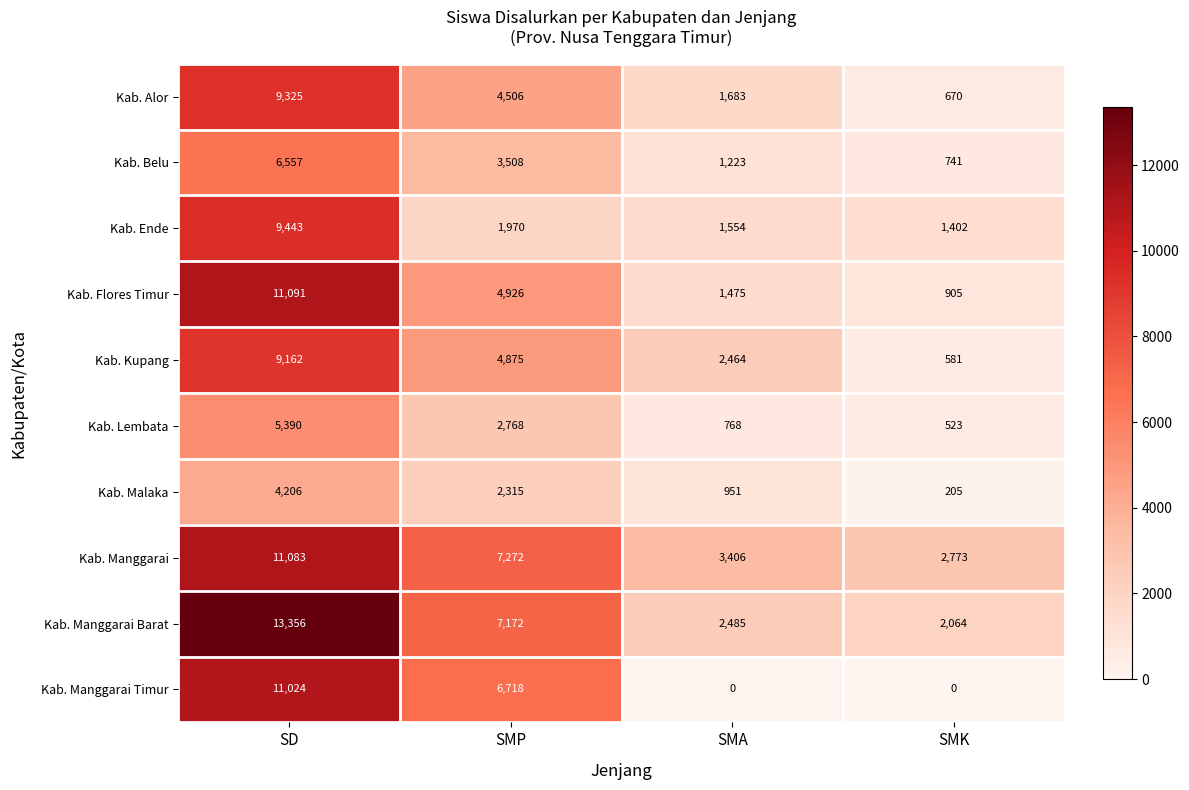

Between SD and SMK, which series saw the biggest shift?

Kab. Manggarai Barat